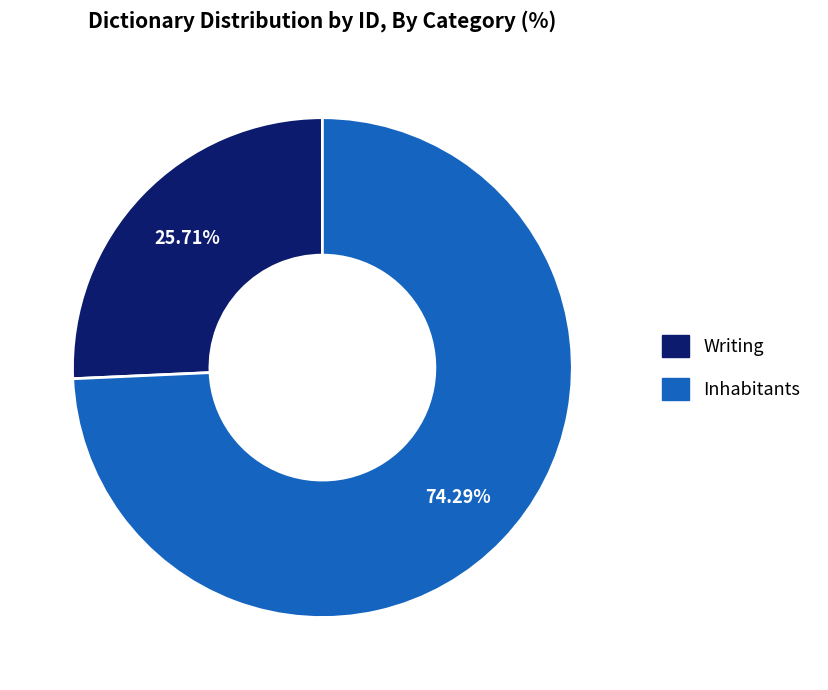

To the nearest percent, what is the difference between the largest and smallest slice percentages?

49%